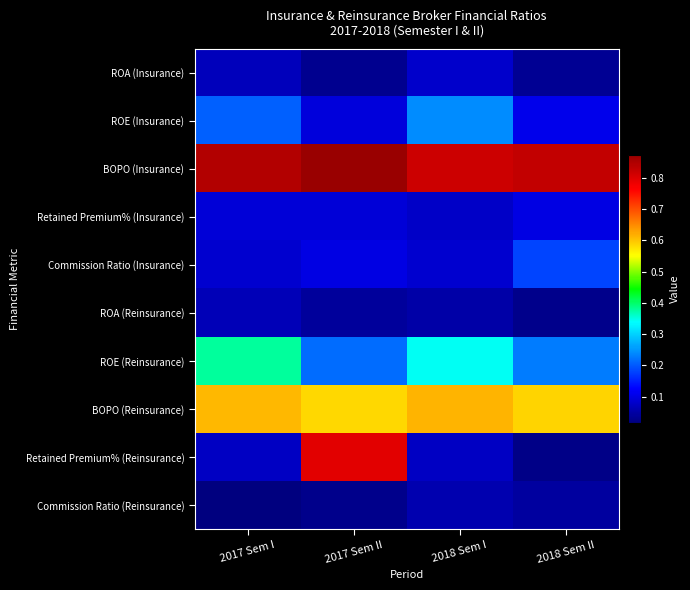

Which series has the widest spread of values?

Retained Premium% (Reinsurance)